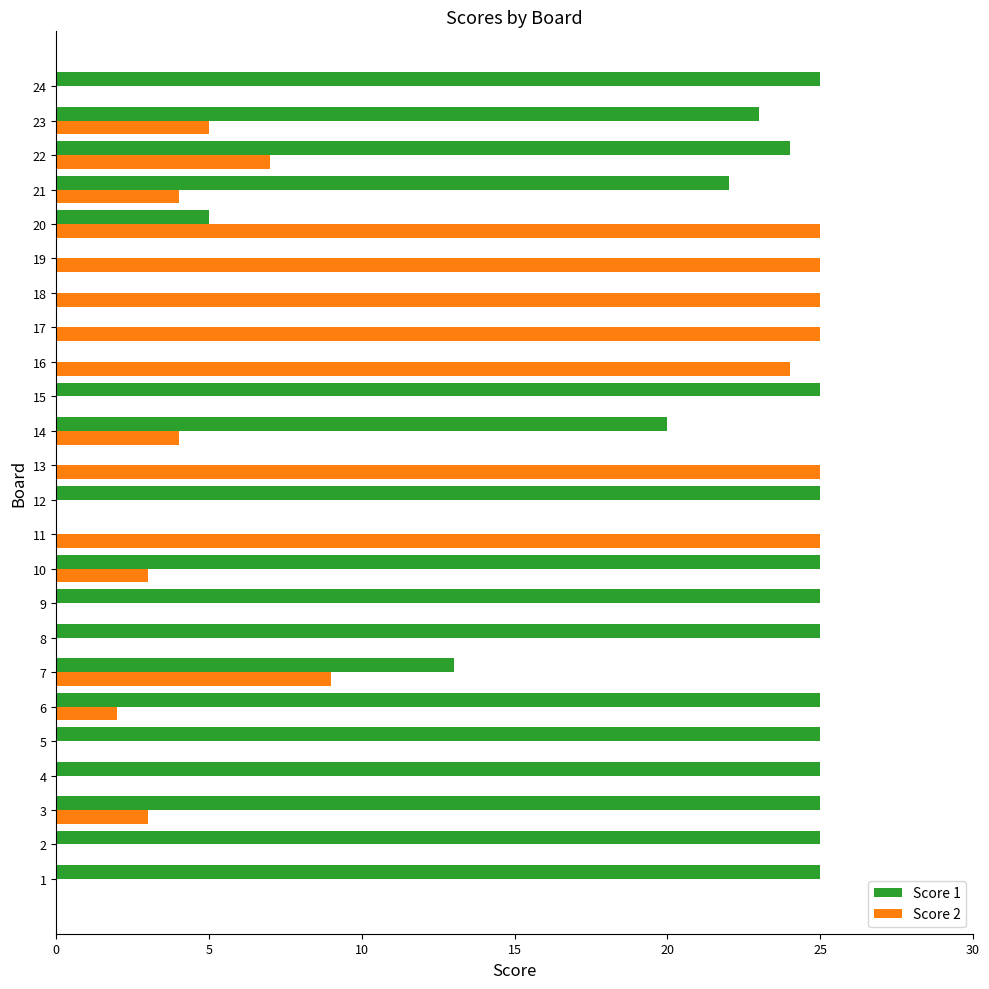

Which series has the largest total across all categories?

Score 1